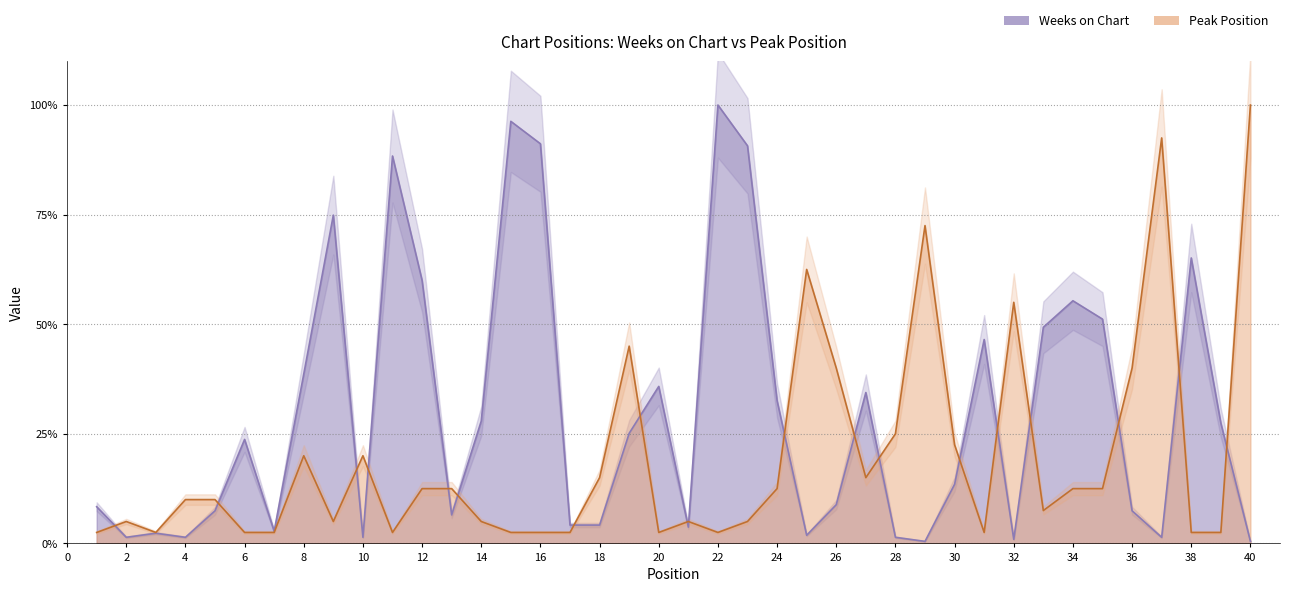

How many distinct data groups are displayed?

2